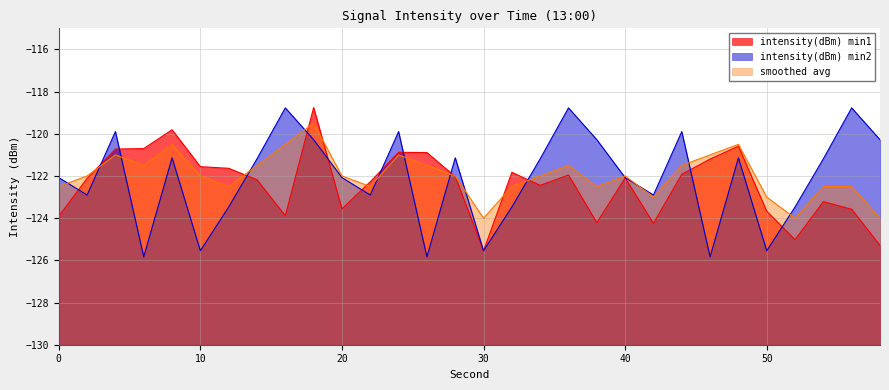

How many interior local peaks does the intensity(dBm) min2 series have?

9